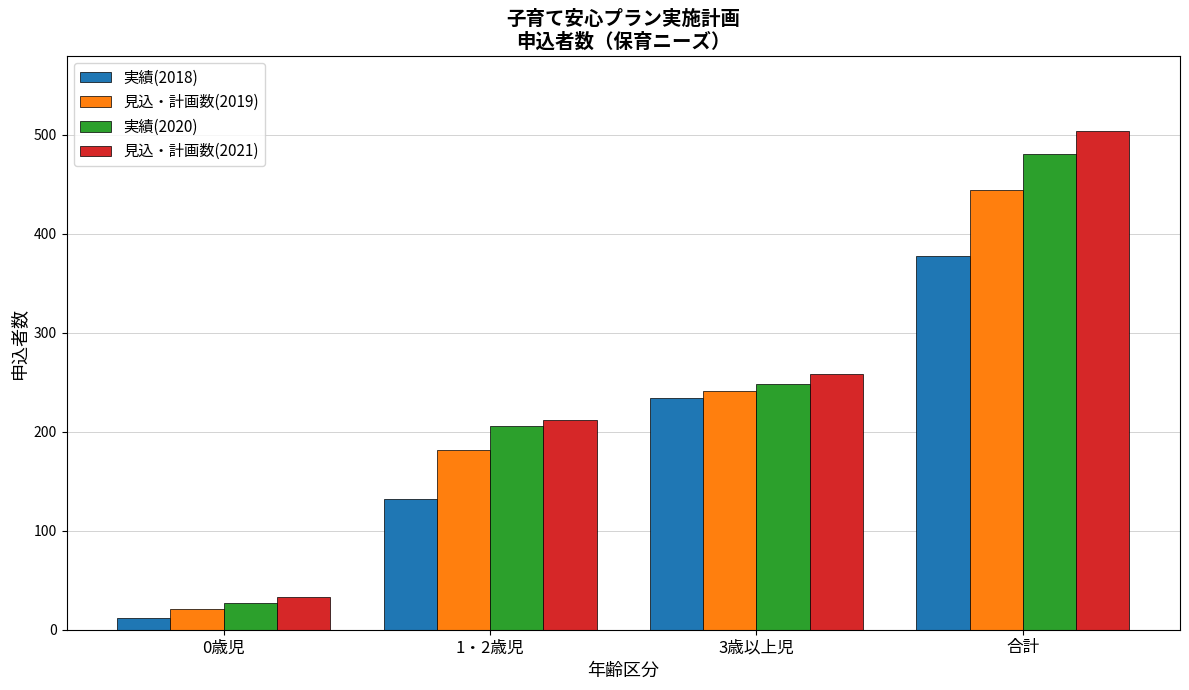

Count the number of data series in this chart.

4